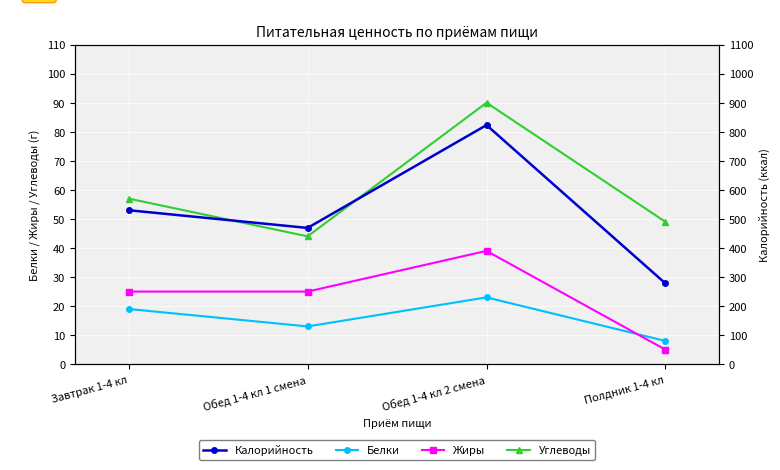

How many lines are shown in the chart?

4